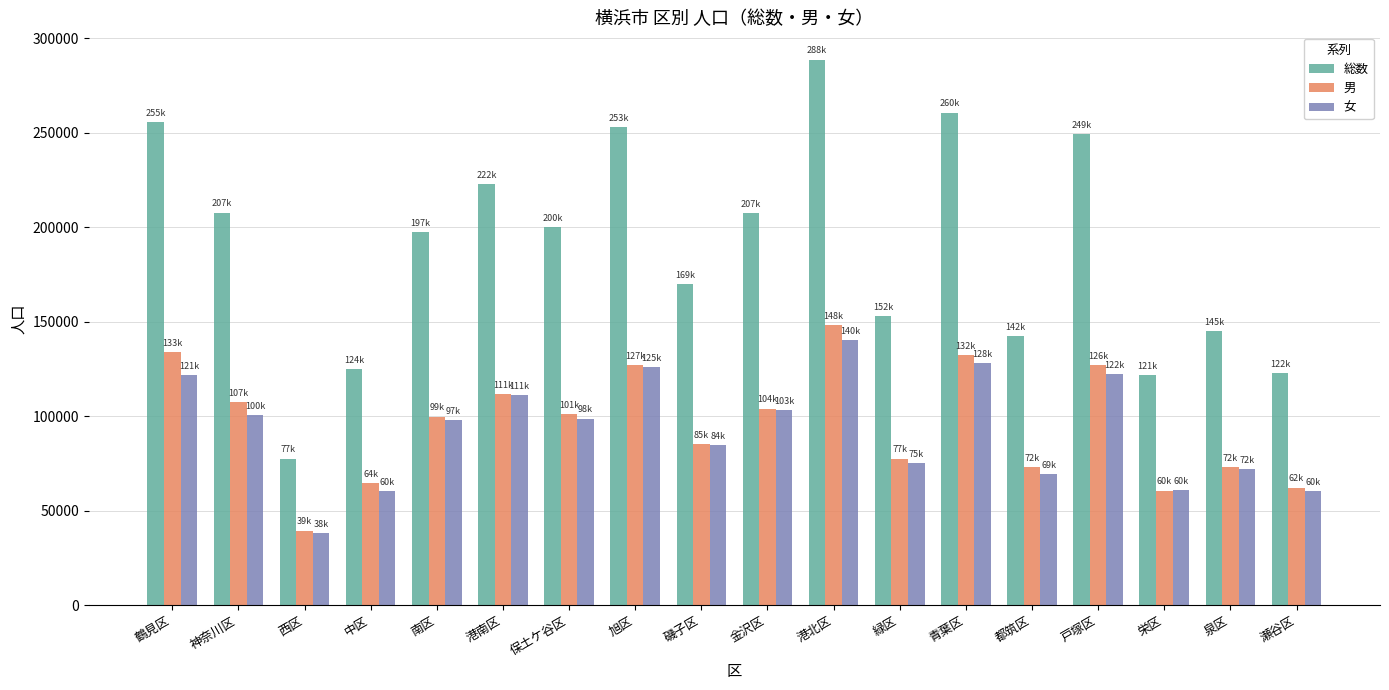

Where is 男 nearest to the value 93916?

南区